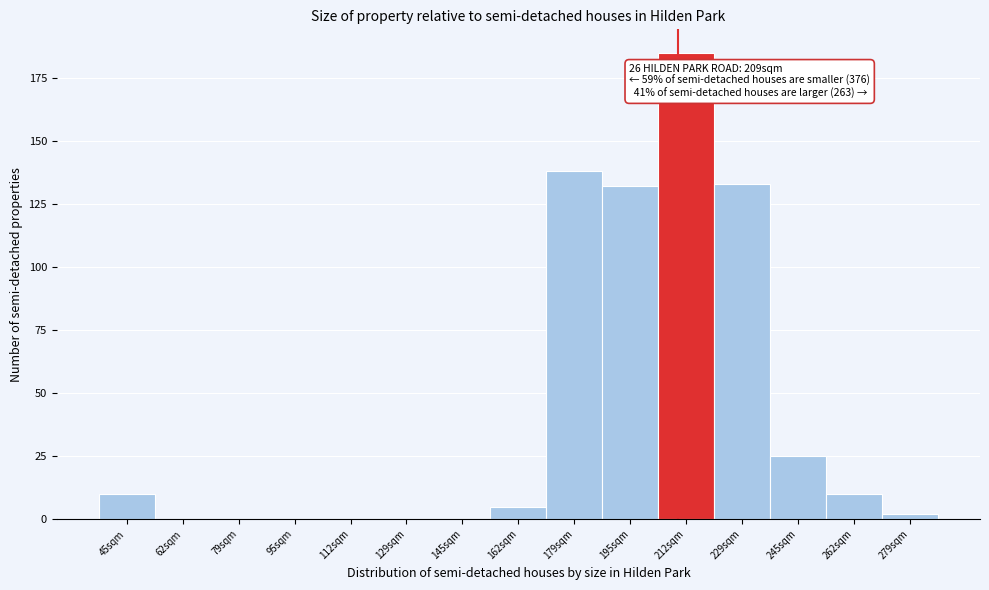

Reading left to right, extract all data points from this chart.

45sqm=10	62sqm=0	79sqm=0	95sqm=0	112sqm=0	129sqm=0	145sqm=0	162sqm=5	179sqm=138	195sqm=132	212sqm=185	229sqm=133	245sqm=25	262sqm=10	279sqm=2